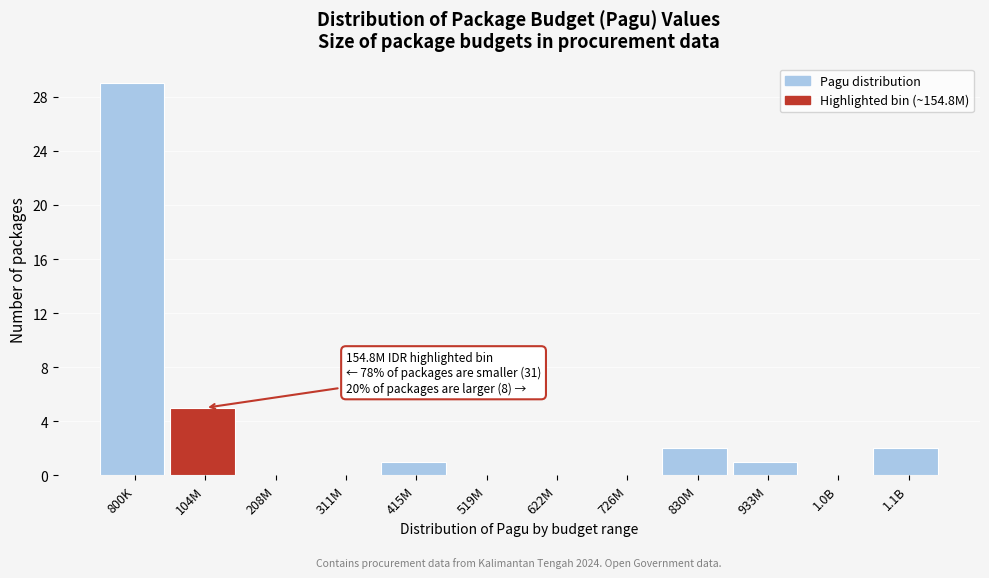

Reading left to right, extract all data points from this chart.

800K=29	104M=5	208M=0	311M=0	415M=1	519M=0	622M=0	726M=0	830M=2	933M=1	1.0B=0	1.1B=2